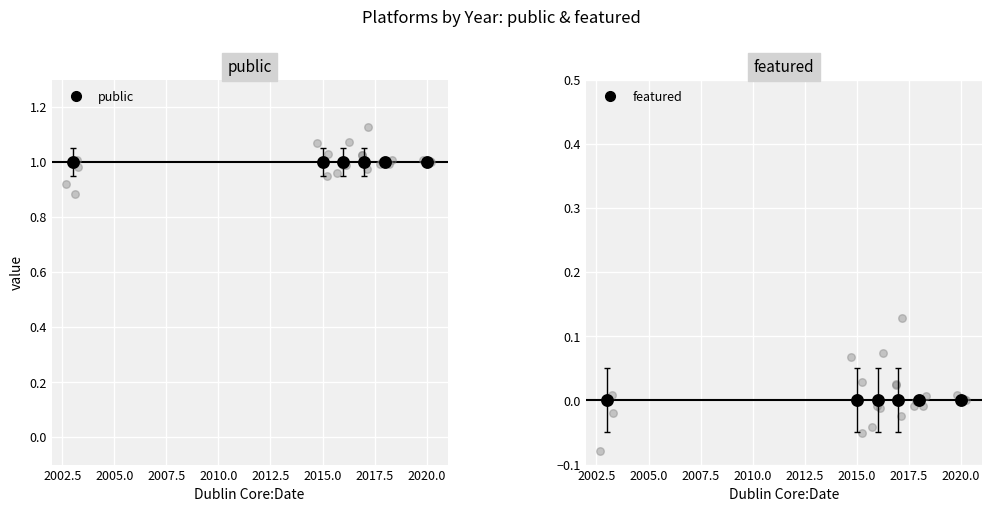

Which series has the largest total across all categories?

public